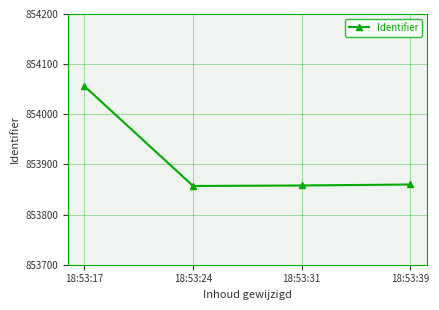

What is the minimum value shown in the chart?

853857